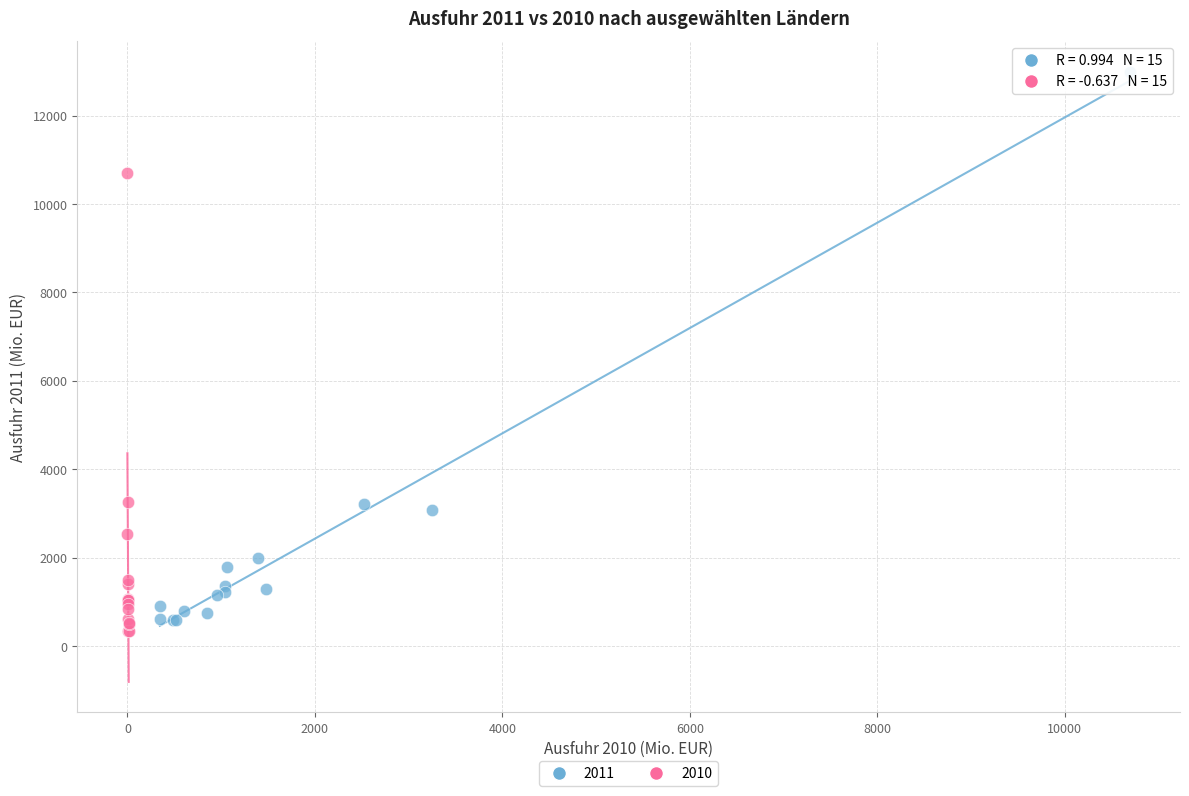

Which series reaches the maximum Y coordinate?

2011